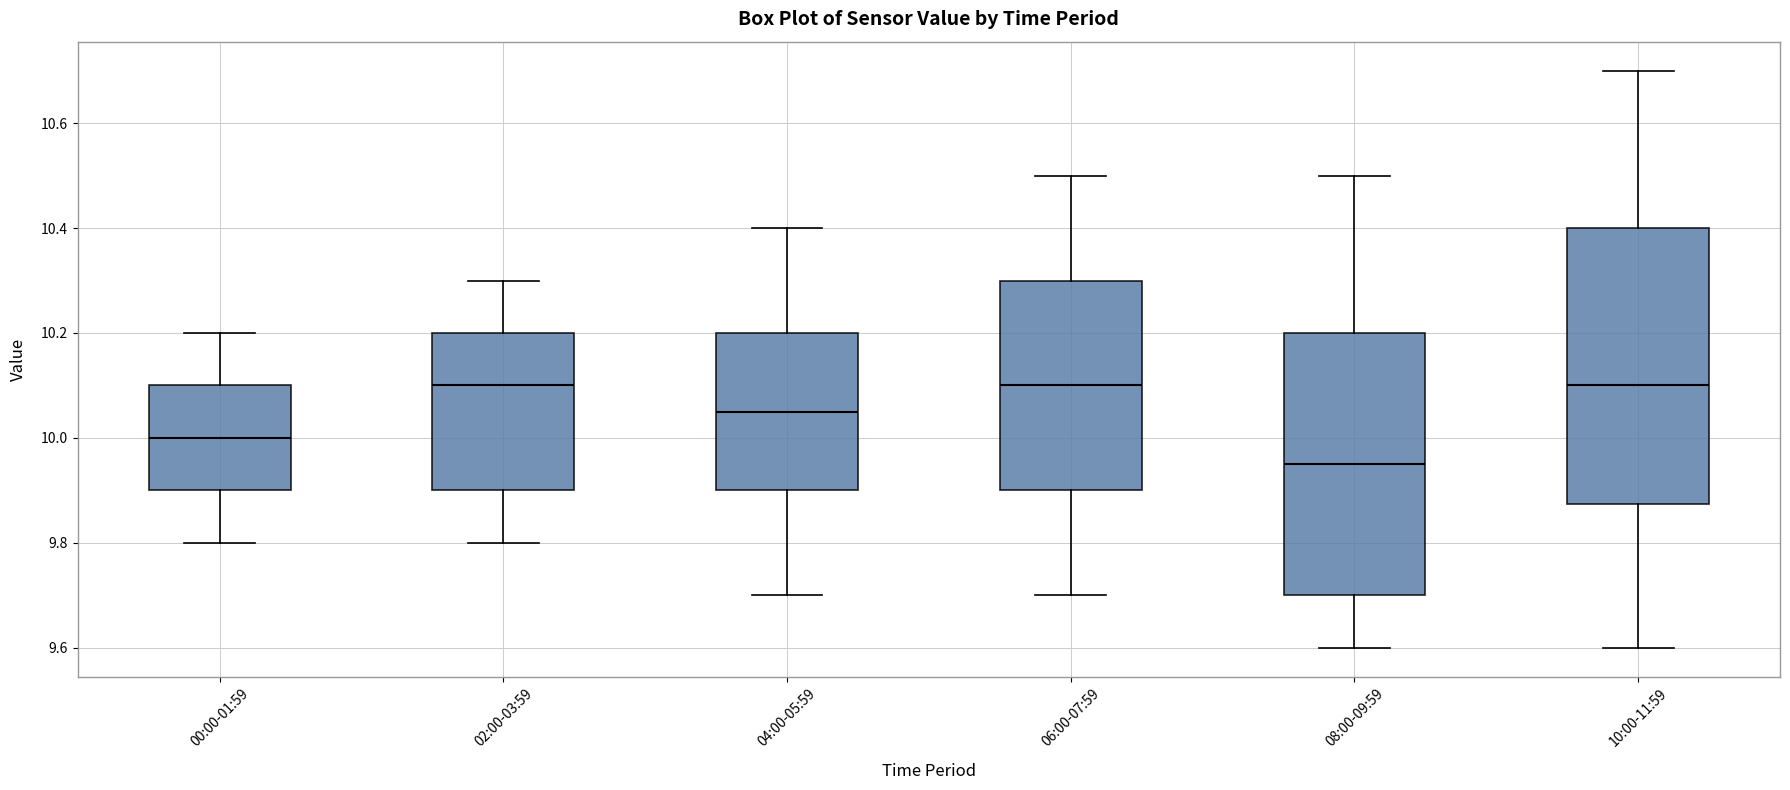

Where is the upper edge of the box for 00:00-01:59 on the y-axis? The values are not printed on the chart, so give them approximately, as read against the axis.

10.10